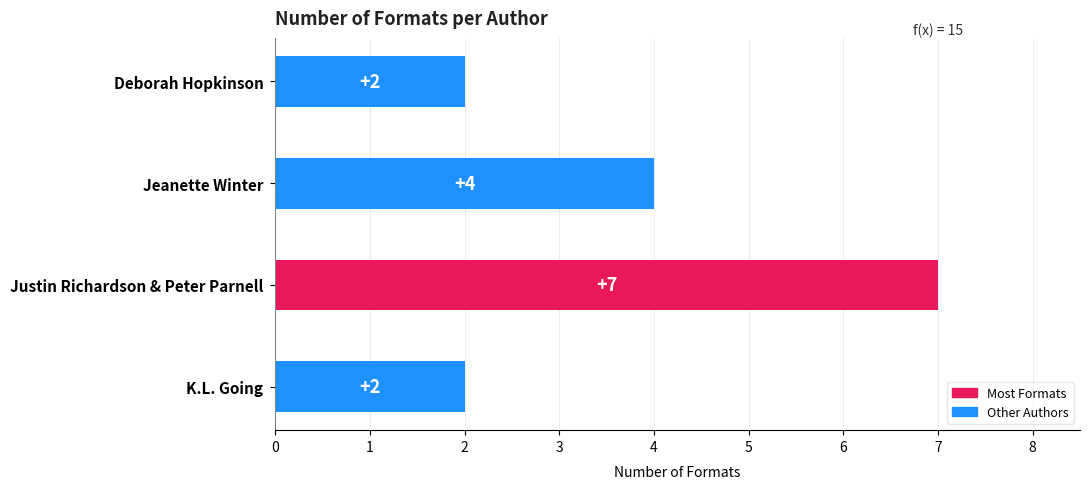

Between K.L. Going and Justin Richardson & Peter Parnell, which is larger?

Justin Richardson & Peter Parnell